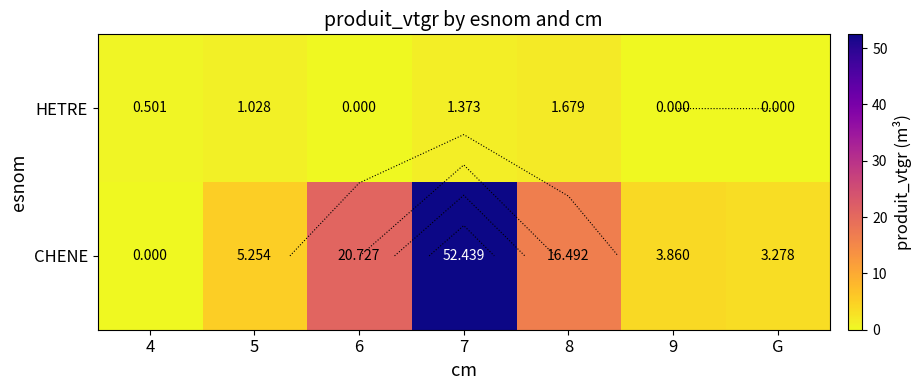

What is the sum of the CHENE values at 7 and 9?

56.3